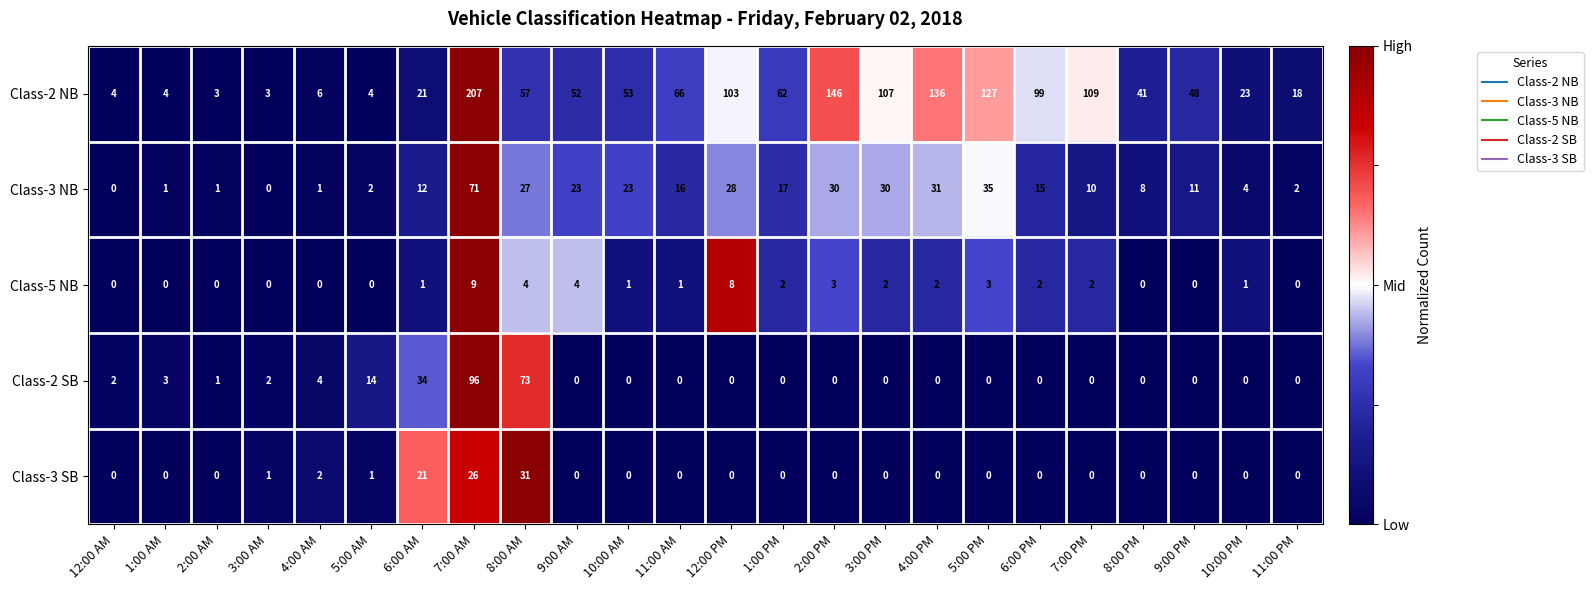

How many series are shown in this chart?

5